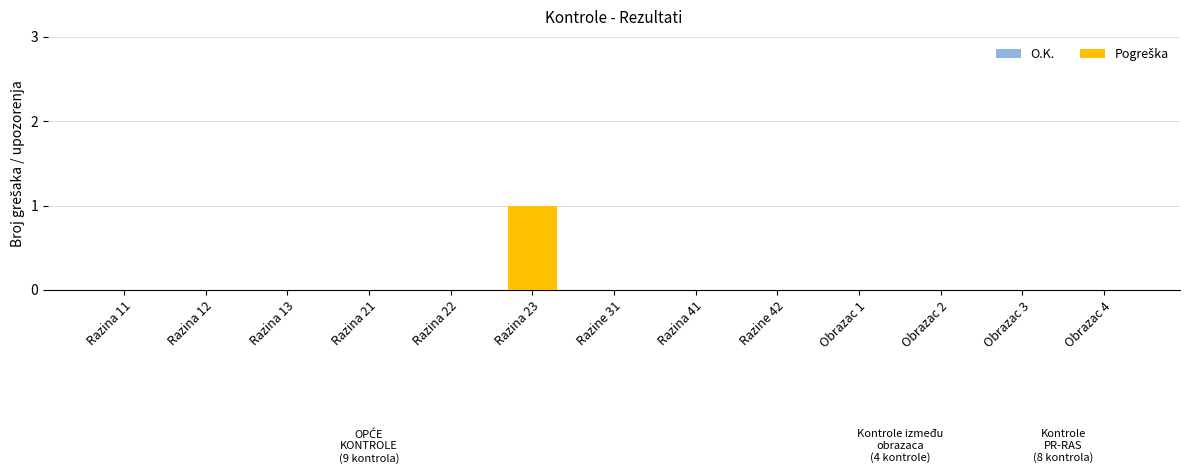

Which label corresponds to the largest value in the chart?

Razina 23